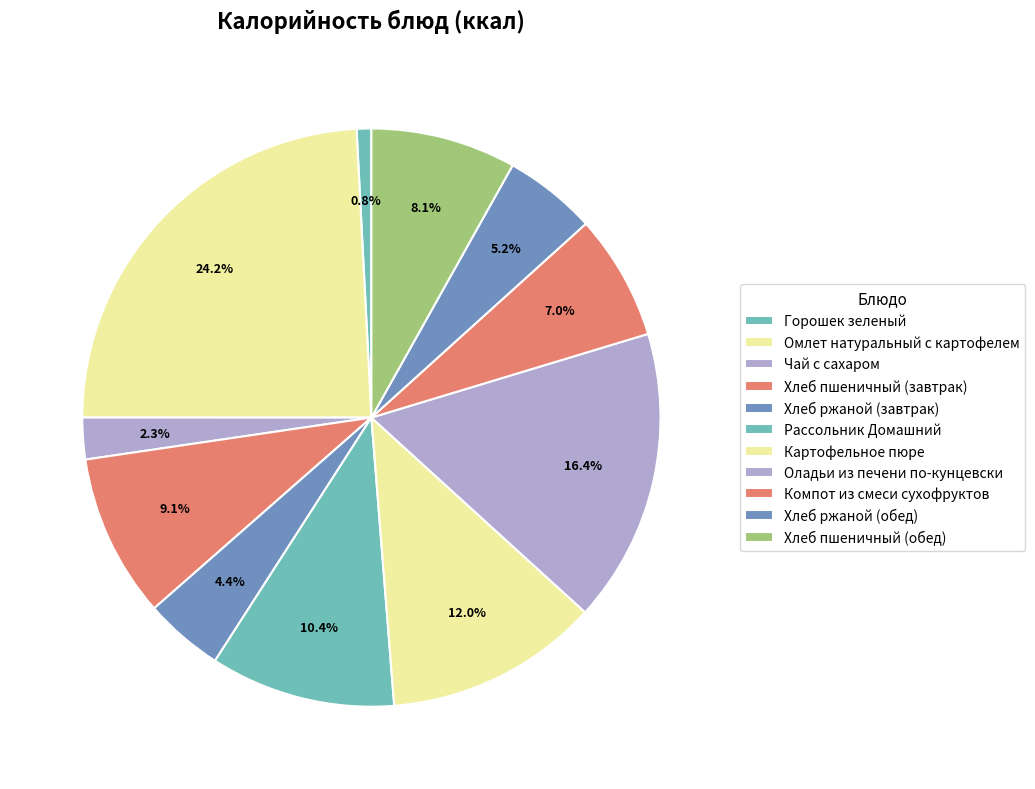

How many slices are in this pie chart?

11